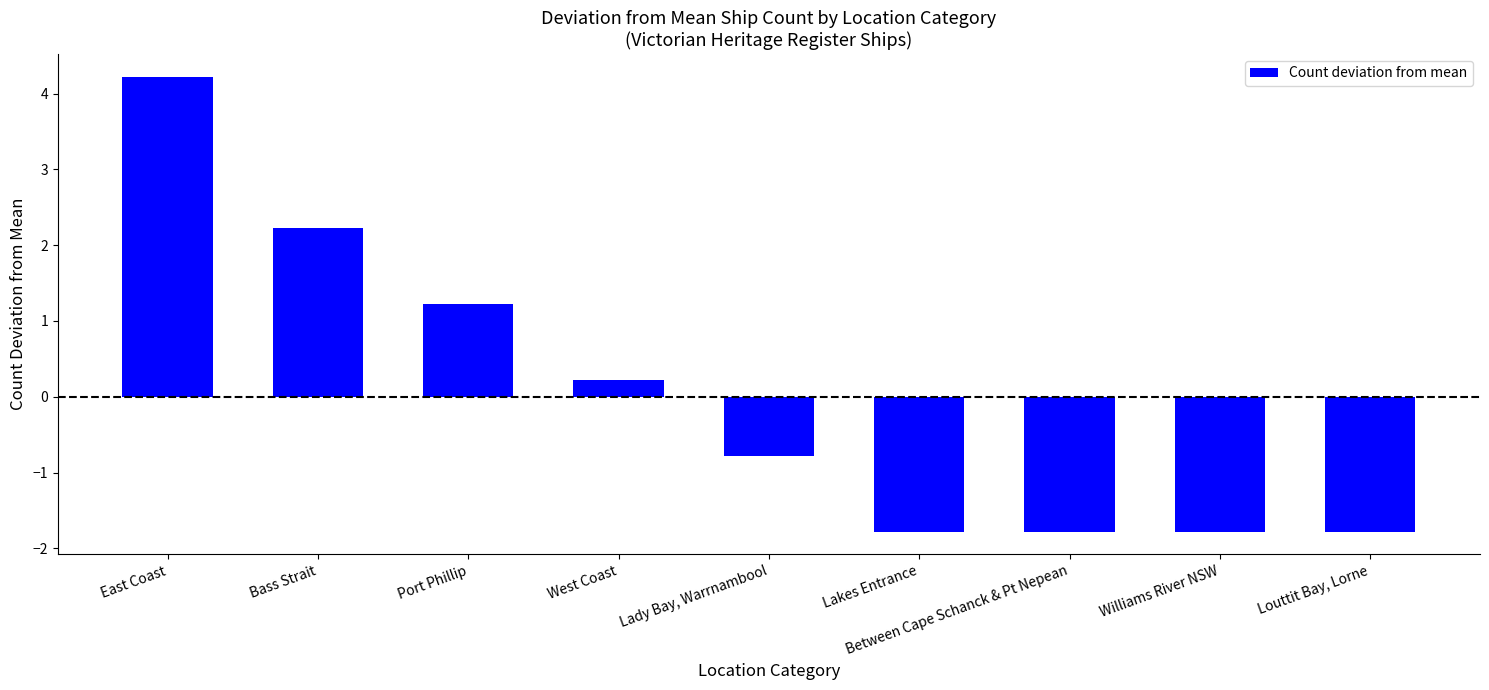

What is the label of the 1st bar from the left?

East Coast